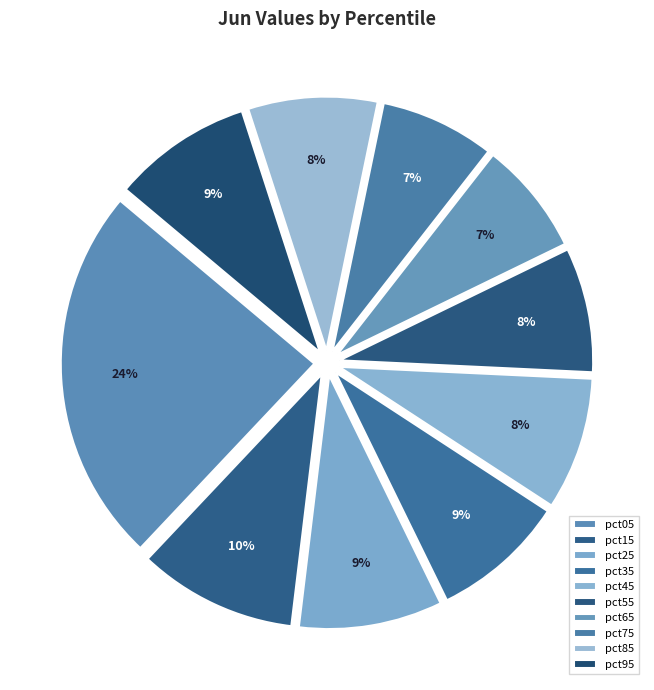

What percentage is NOT represented by pct05?

75.9%